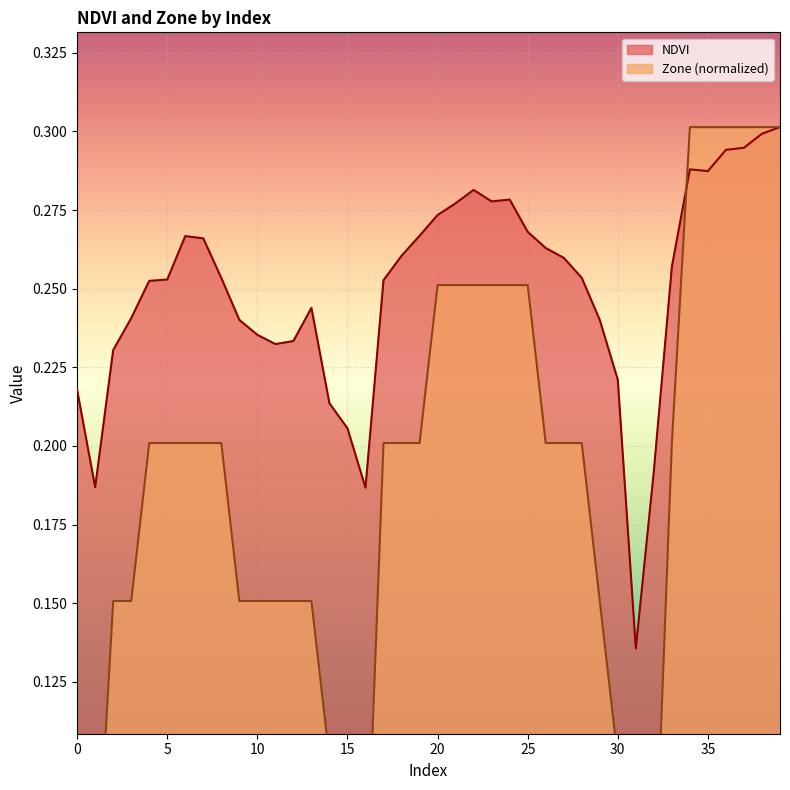

List the labels in order of Zone value, smallest first.

31, 1, 16, 32, 0, 14, 15, 30, 2, 3, 9, 10, 11, 12, 13, 29, 4, 5, 6, 7, 8, 17, 18, 19, 26, 27, 28, 33, 20, 21, 22, 23, 24, 25, 34, 35, 36, 37, 38, 39